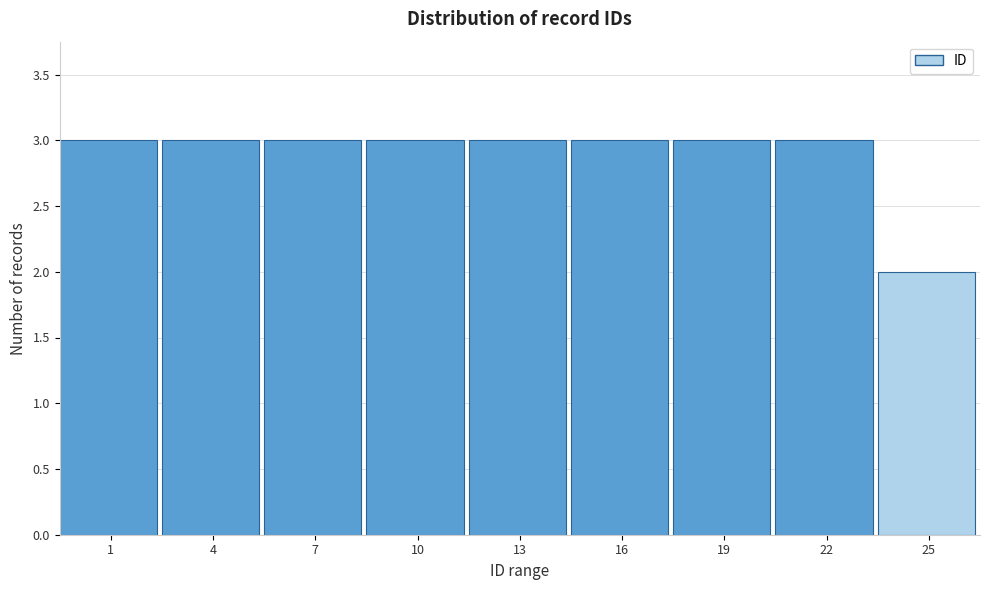

Reading right to left, what are all the values shown in this chart?

2	3	3	3	3	3	3	3	3